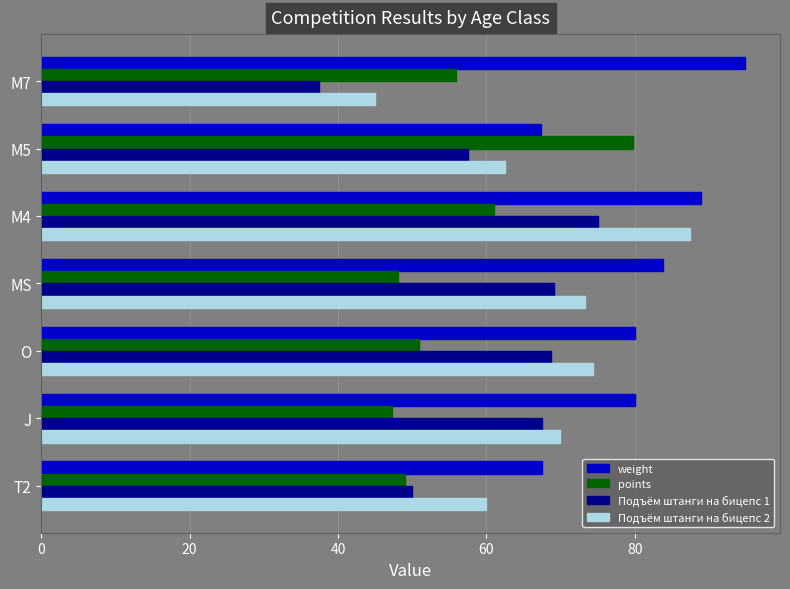

Which series has the largest total across all categories?

weight